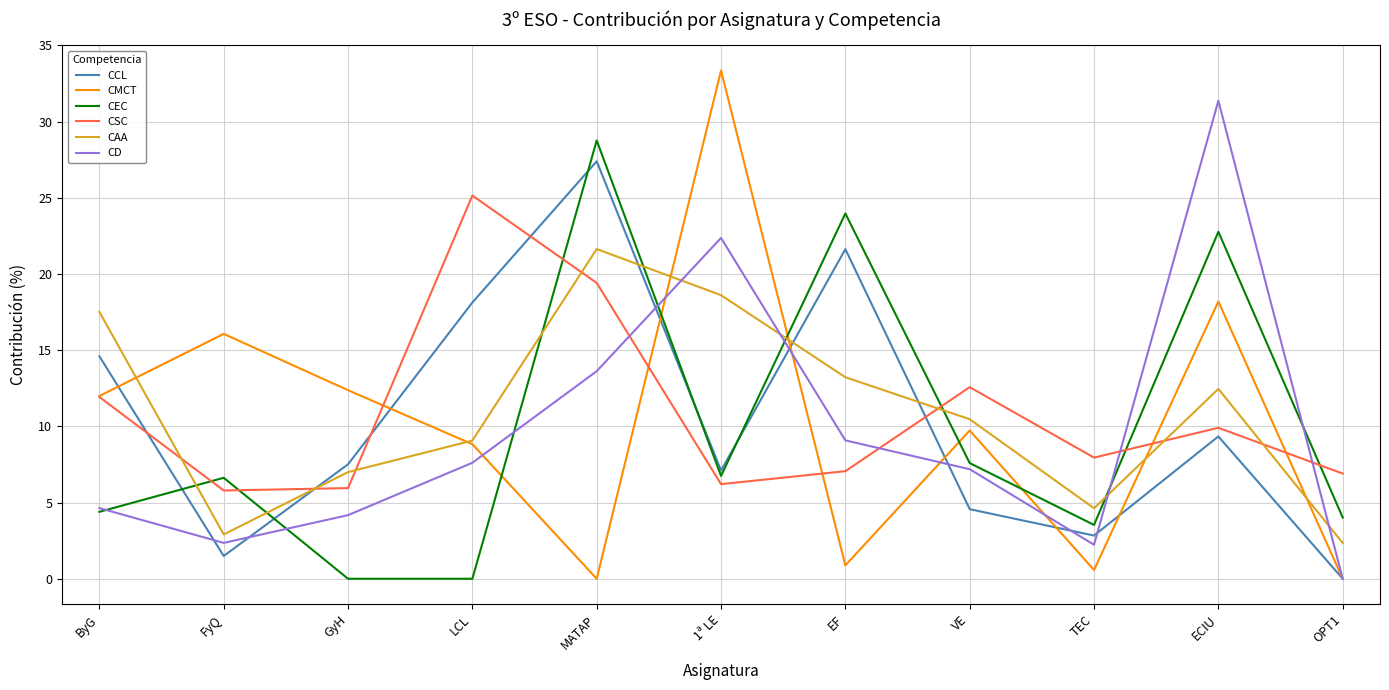

What is the difference between the CSC values at 1ª LE and TEC?

1.7